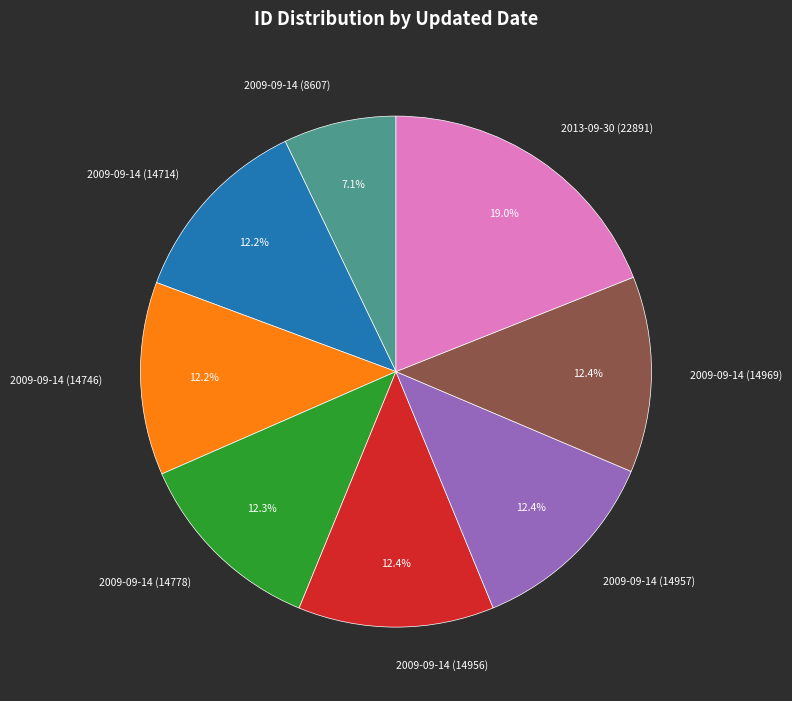

The 2009-09-14 (14956) slice represents 2% of the pie. True or false?

False